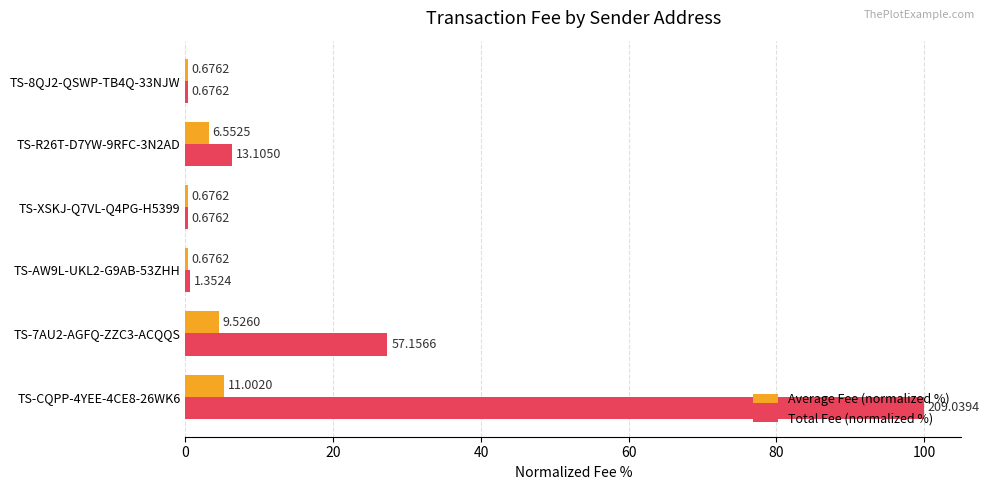

What are all the series names shown in the legend?

Average Fee (normalized %), Total Fee (normalized %)